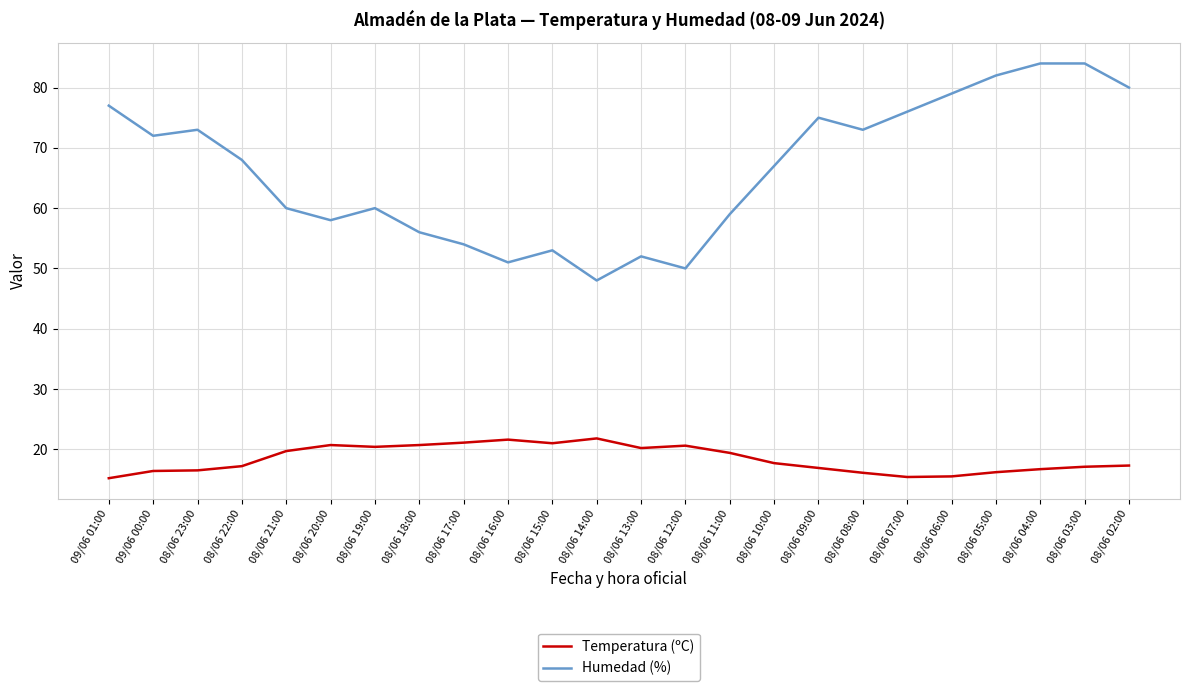

Which series has the widest spread of values?

Humedad (%)